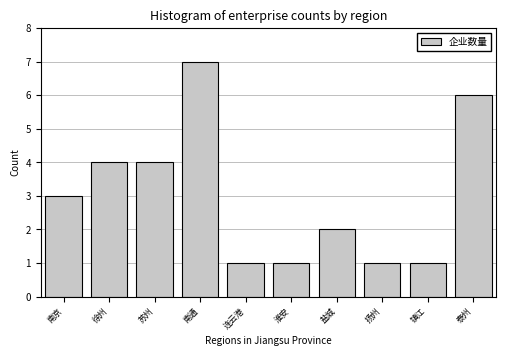

Reading right to left, extract all data points from this chart.

泰州=6	镇江=1	扬州=1	盐城=2	淮安=1	连云港=1	南通=7	苏州=4	徐州=4	南京=3